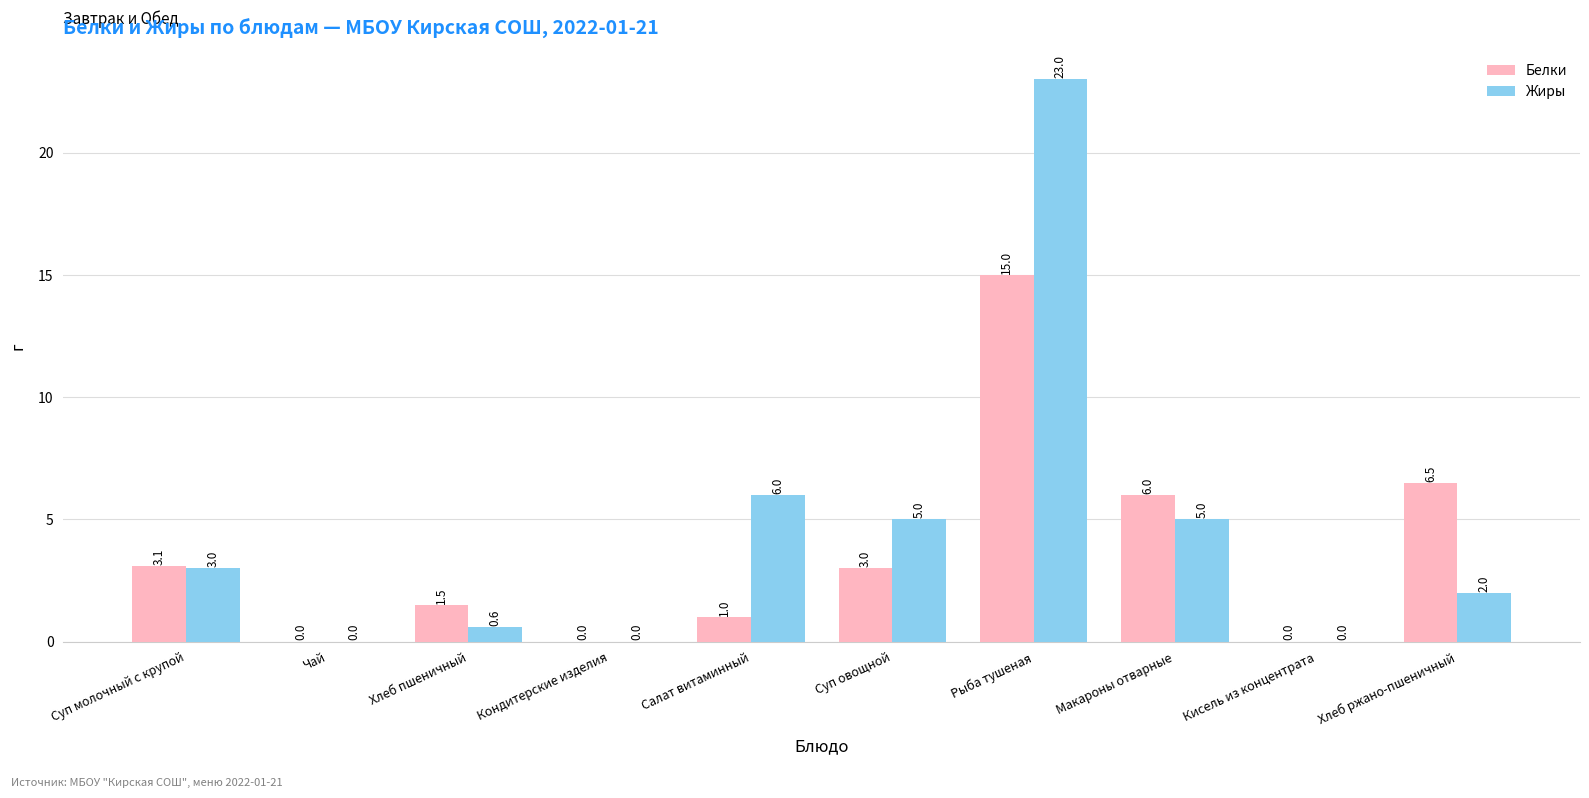

At which category is the sum across all series the highest?

Рыба тушеная